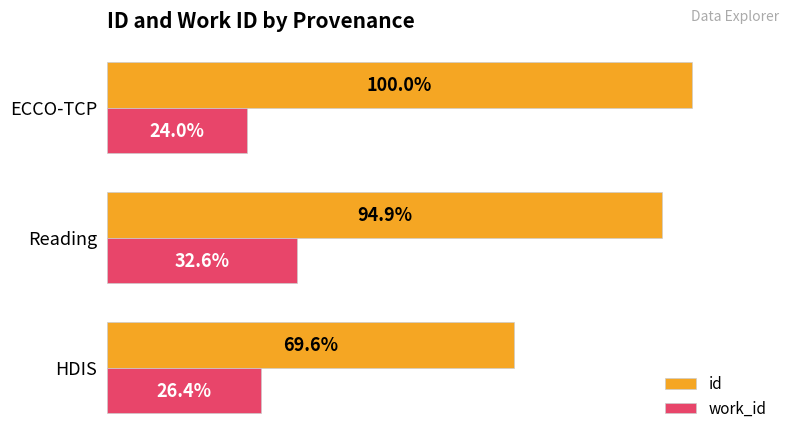

Between HDIS and ECCO-TCP, which series saw the biggest shift?

id